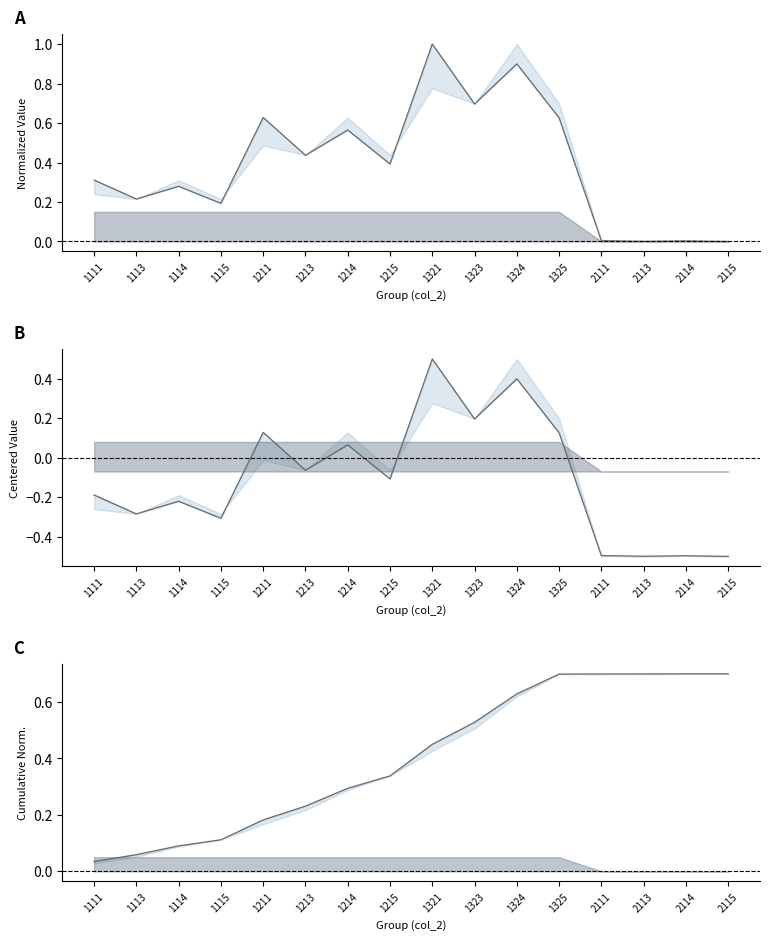

What is the value of the 4th point from the left?

0.1